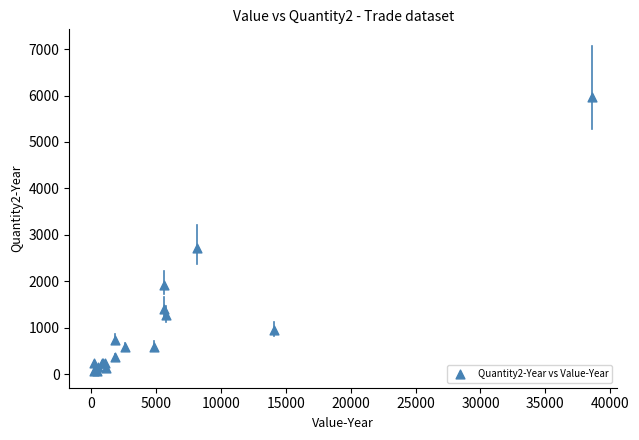

What Y value in the scatter plot is closest to 3022?

2720